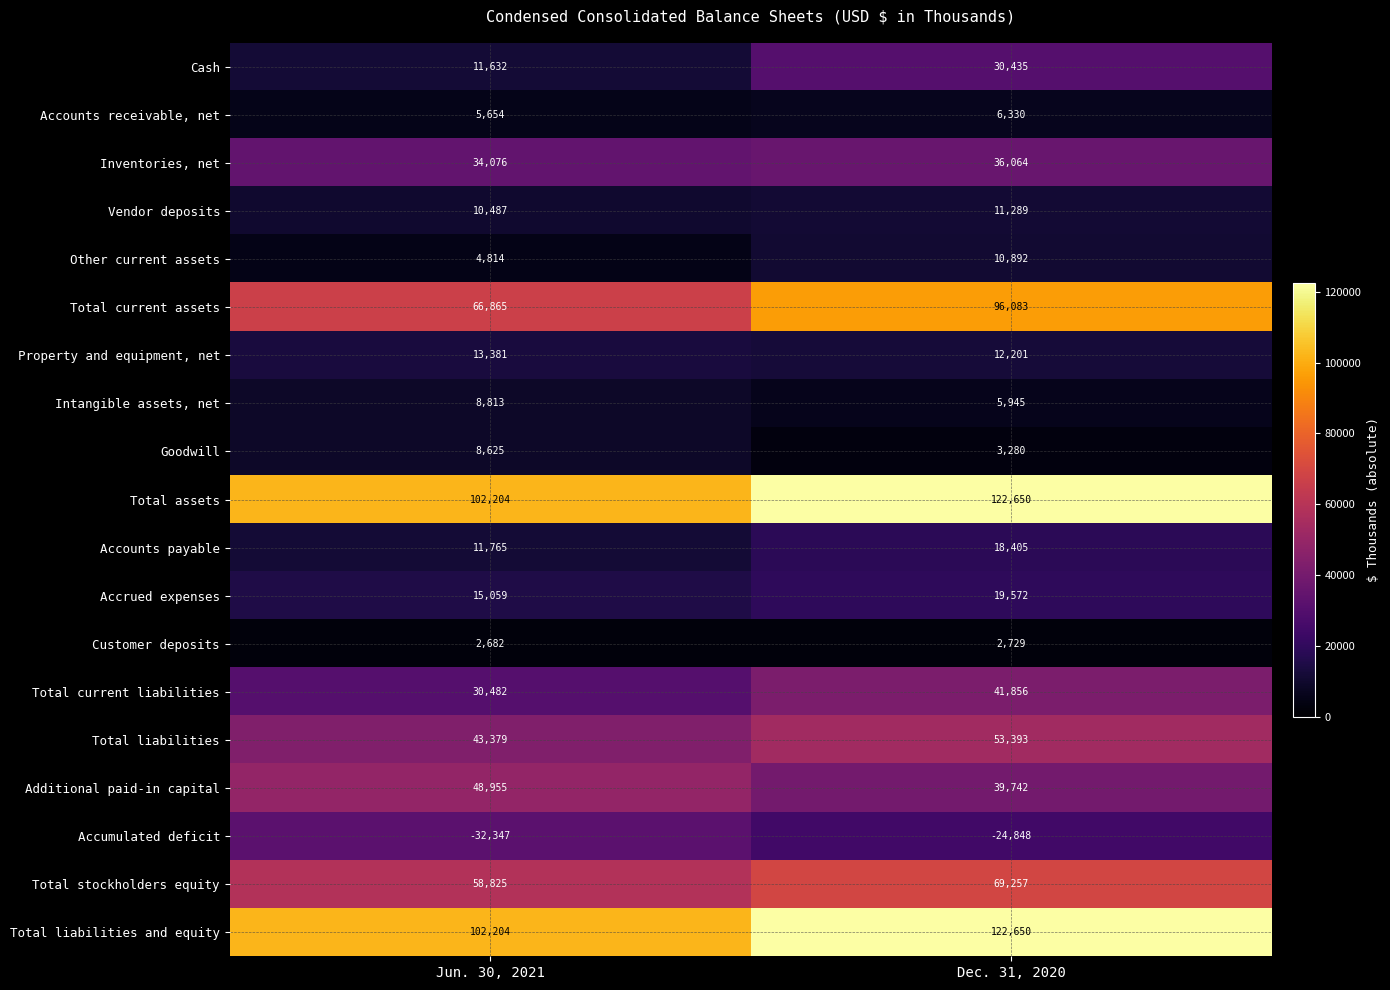

Which series has the largest range (max minus min)?

Total current assets